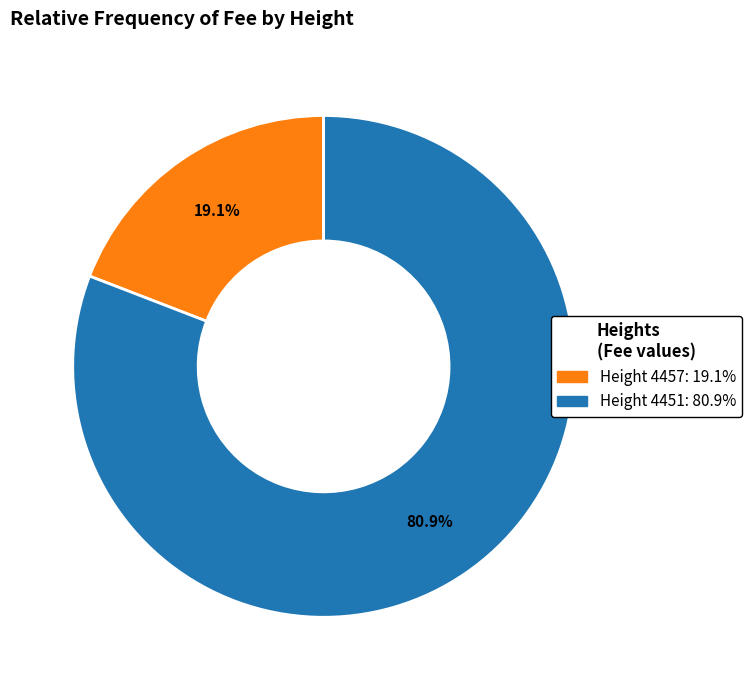

How much of the chart is everything except Height 4457?

80.9%